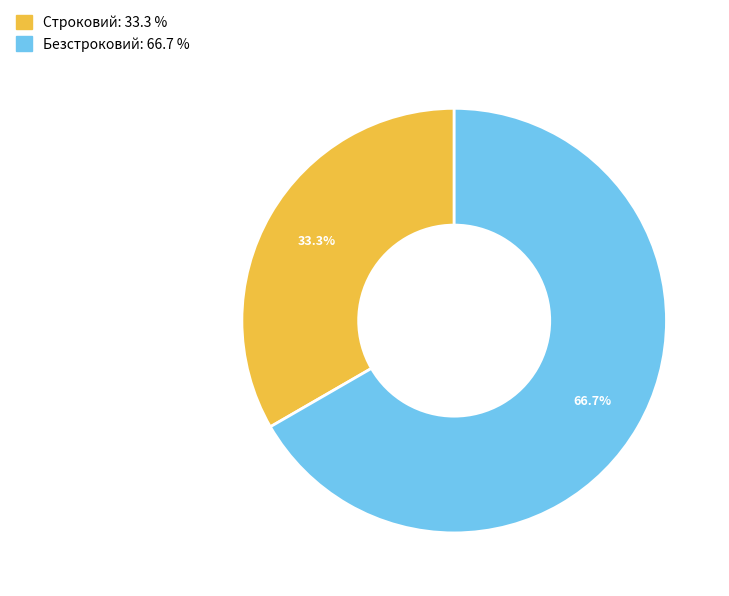

Which slice is the smallest?

Строковий